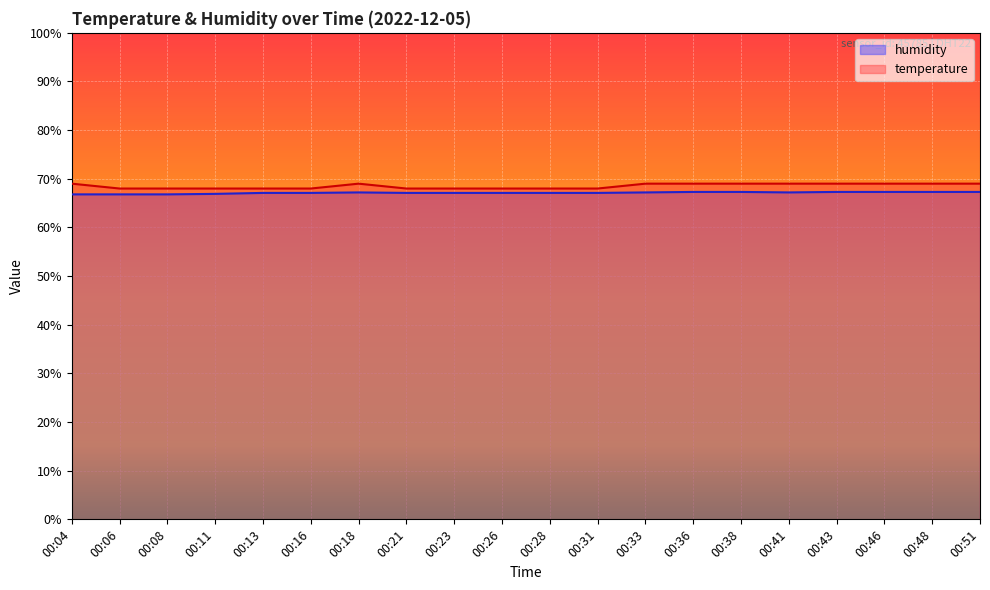

Between 00:43 and 00:08, which is larger?

00:43